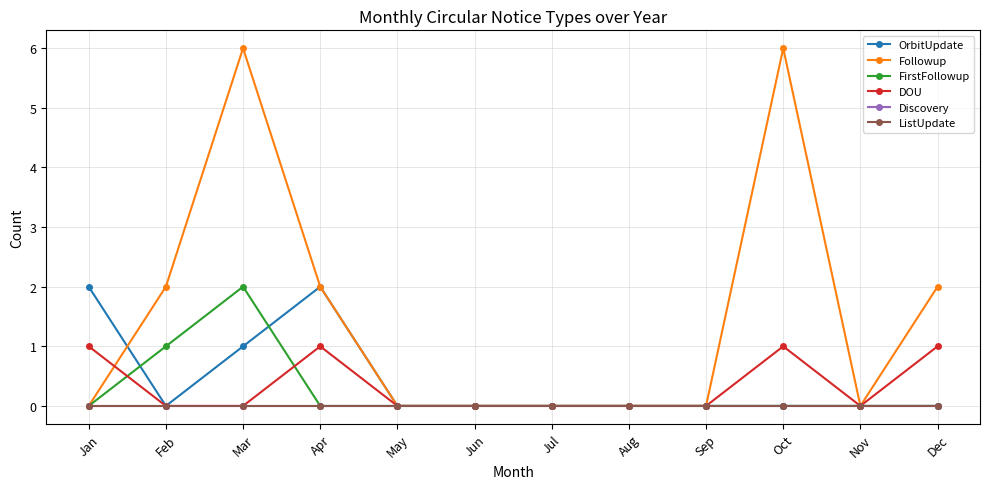

Rank the series by their maximum value, from highest to lowest.

Followup, OrbitUpdate, FirstFollowup, DOU, Discovery, ListUpdate